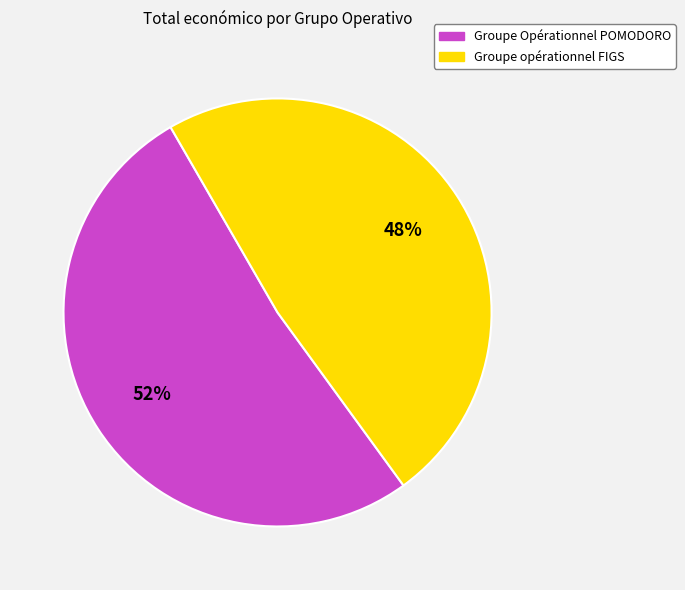

Combined, do Groupe opérationnel FIGS and Groupe Opérationnel POMODORO account for over 50%?

Yes